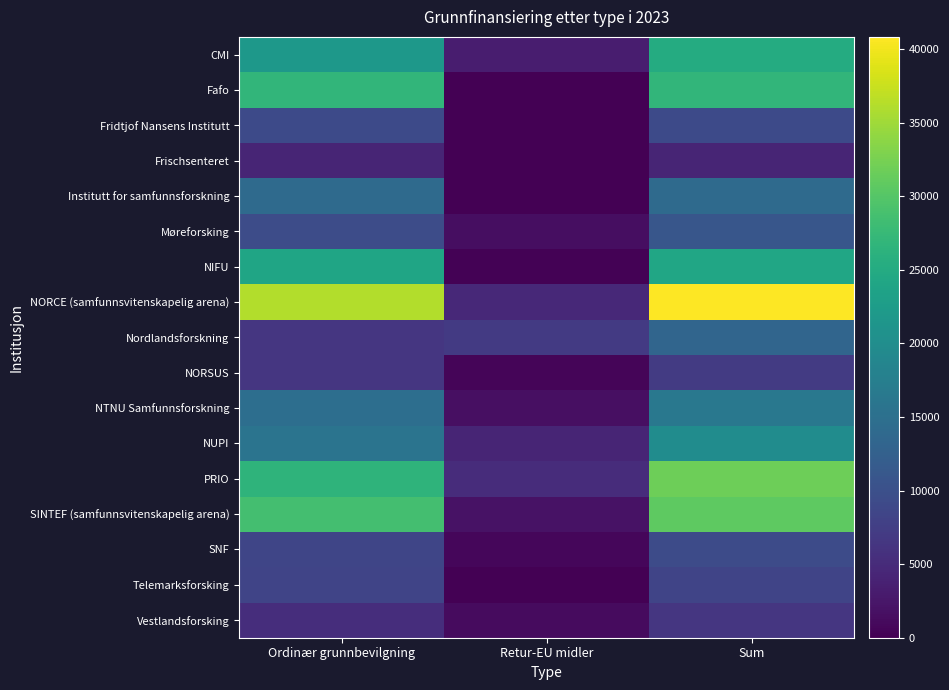

At which category does the chart reach its peak across all series?

Sum